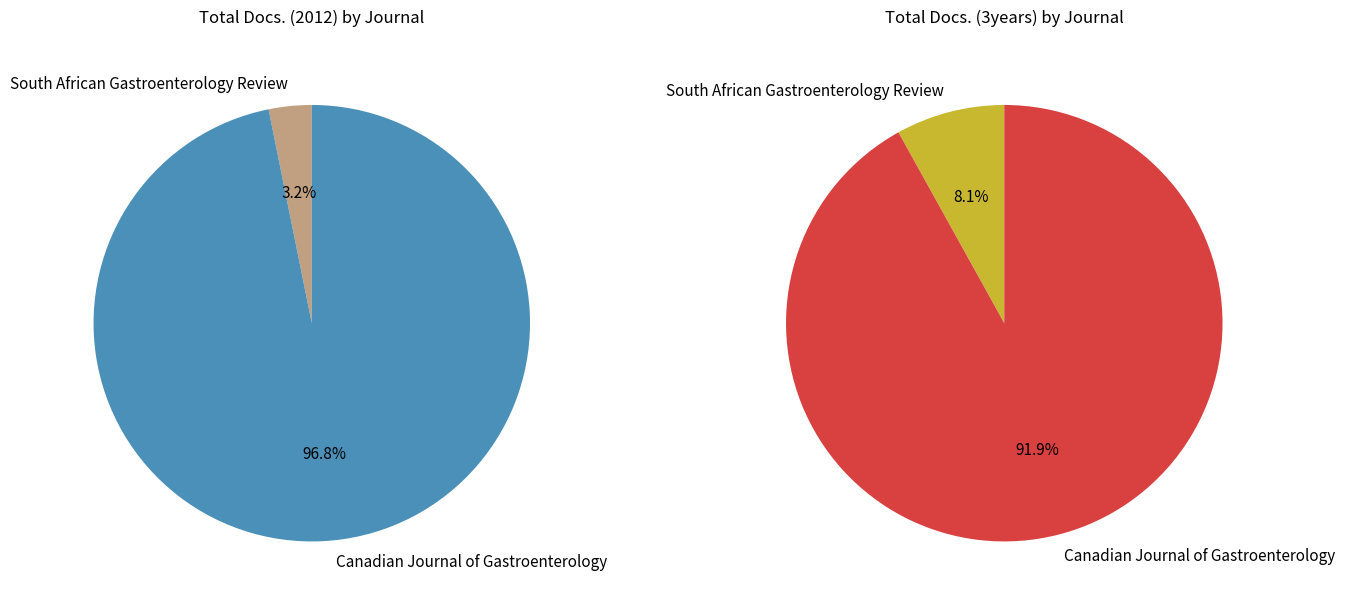

Do Canadian Journal of Gastroenterology and South African Gastroenterology Review together represent more than half of the pie?

Yes